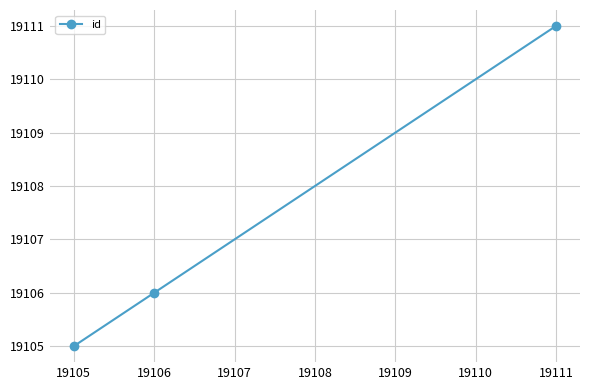

Reading left to right, extract all data points from this chart.

19105	19106	19111